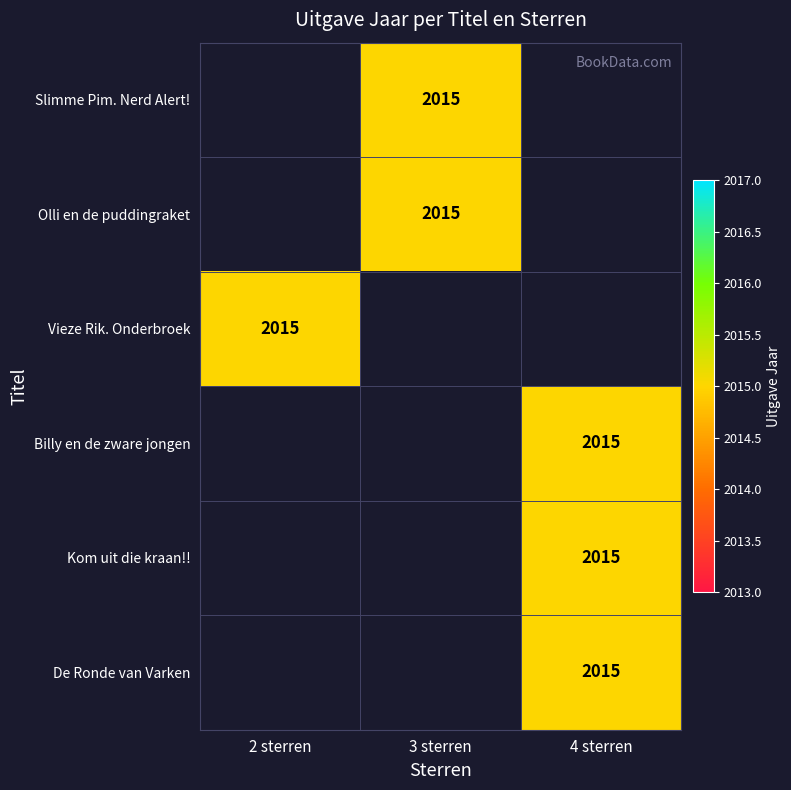

Count the number of categories in the chart.

3